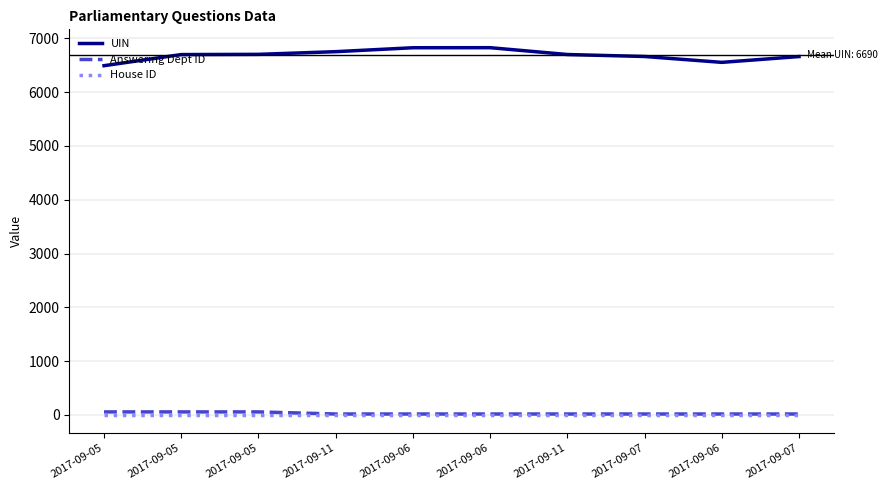

Does the chart display data point markers on the line(s)?

No